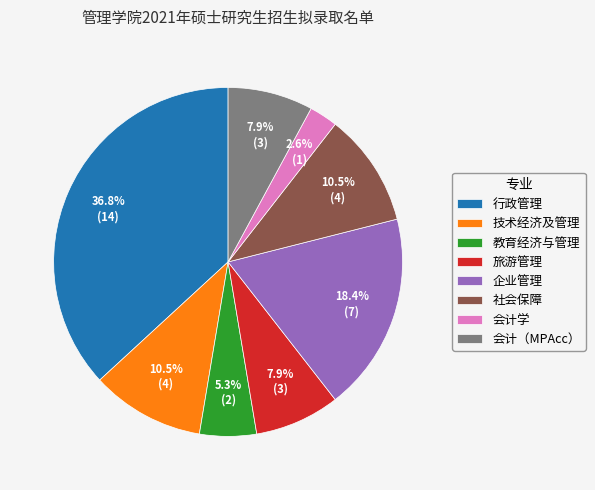

Is there a majority slice in this chart?

No